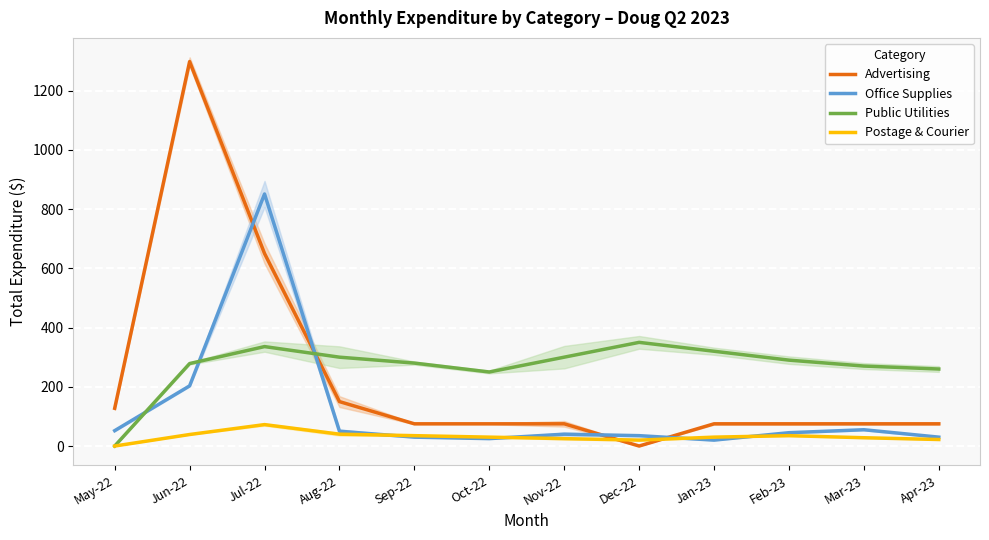

Is this an area chart (filled region under the line)?

No